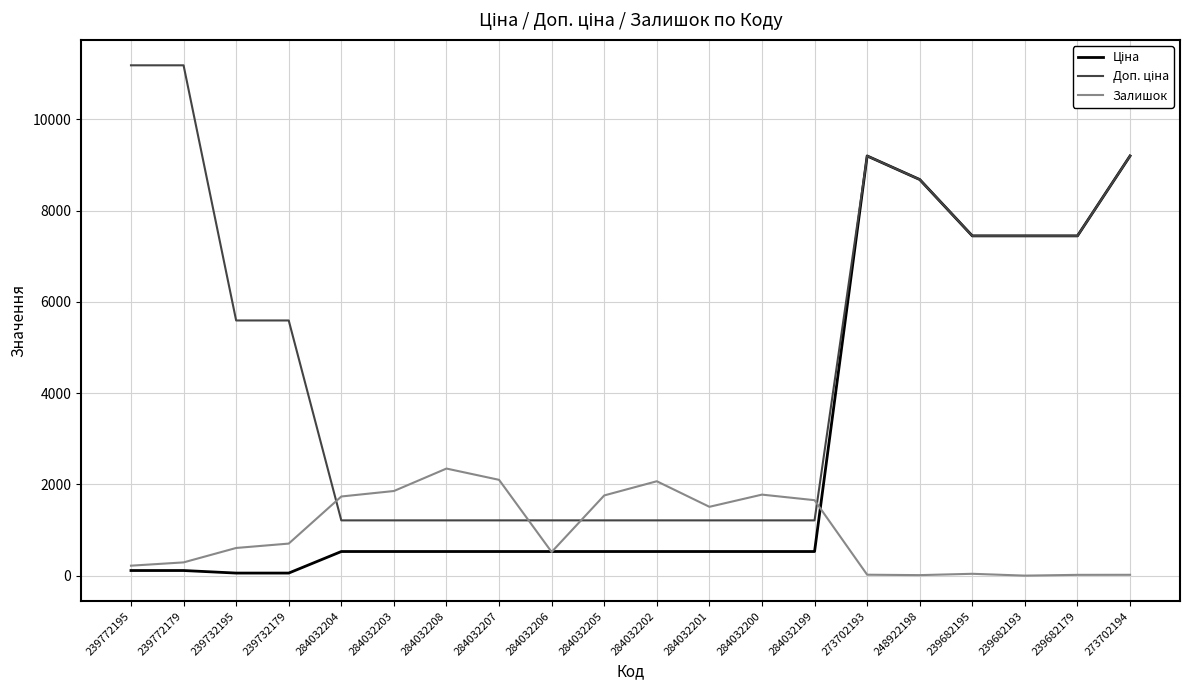

True or false: Залишок has a value of 2620.2 at 284032201.

False